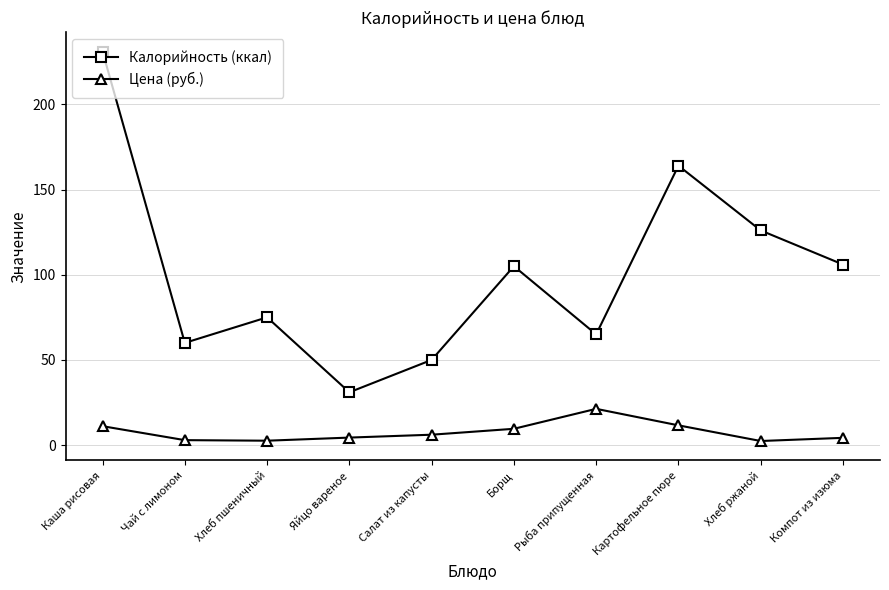

What is the difference between the maximum and minimum values in the Калорийность (ккал) series?

200.0